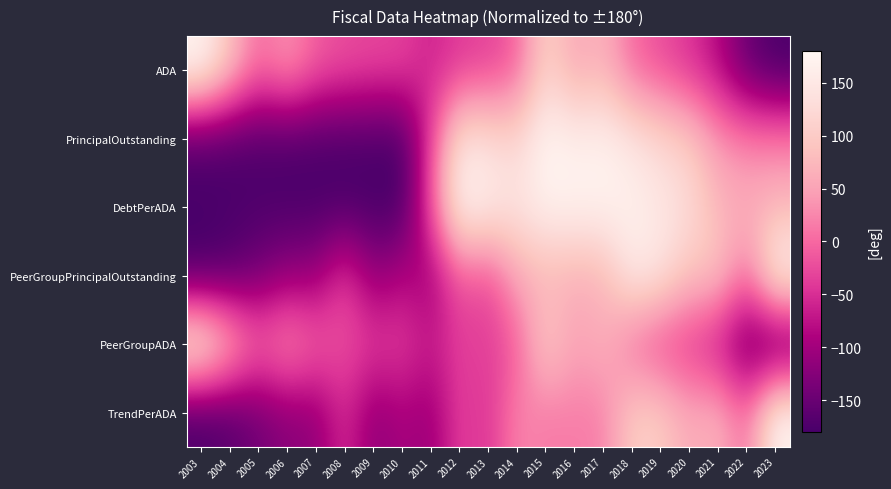

What is the difference between the highest and lowest values at 2012?

220.9